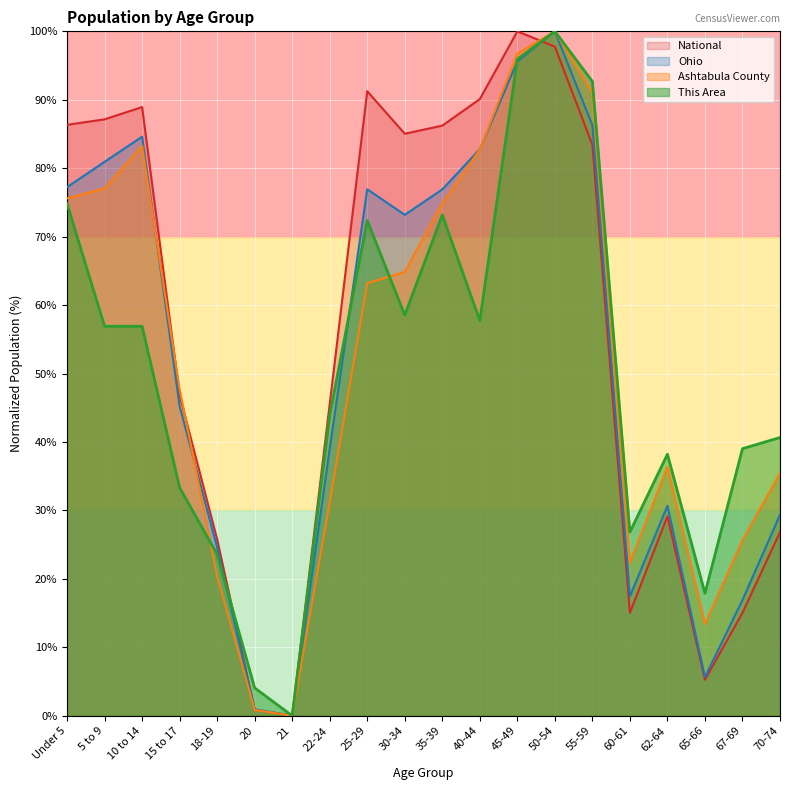

At which category is the sum across all series the highest?

50-54